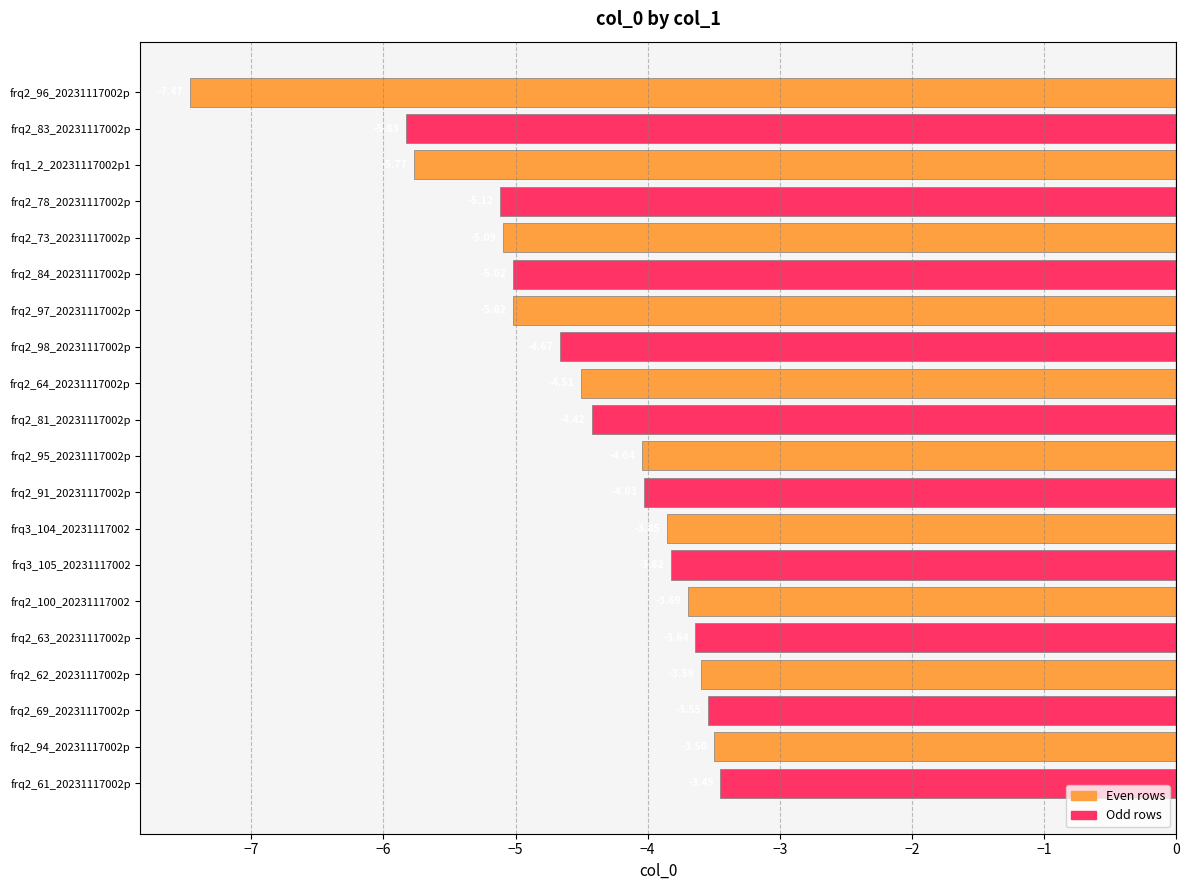

What is the sum of all values?

-90.1